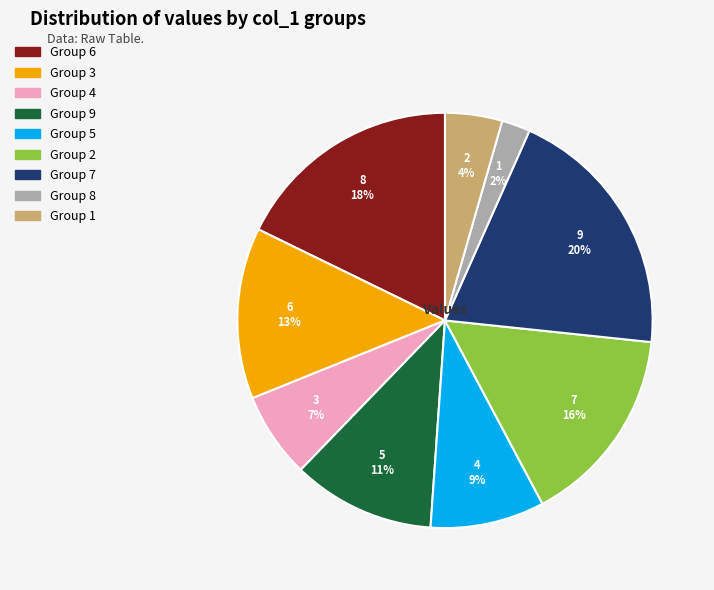

To the nearest percent, what is the difference between the largest and smallest slice percentages?

18%